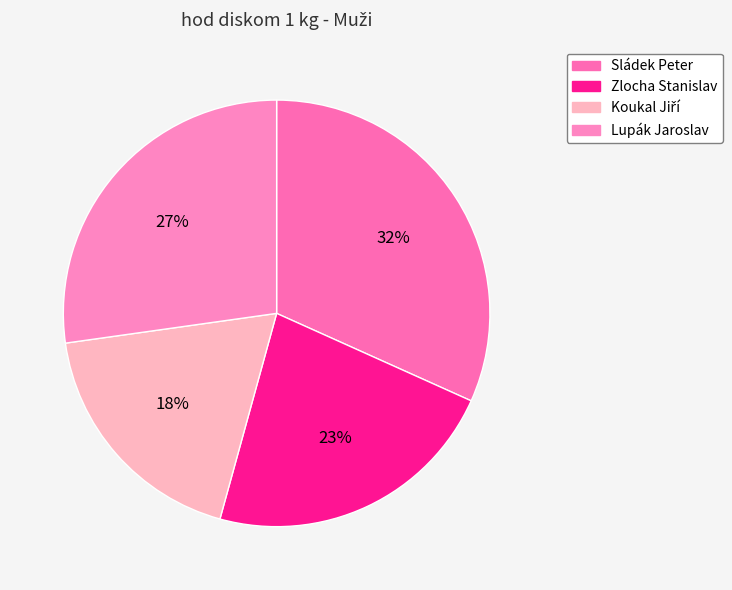

What is the change in value from Koukal Jiří to Lupák Jaroslav?

+10.4